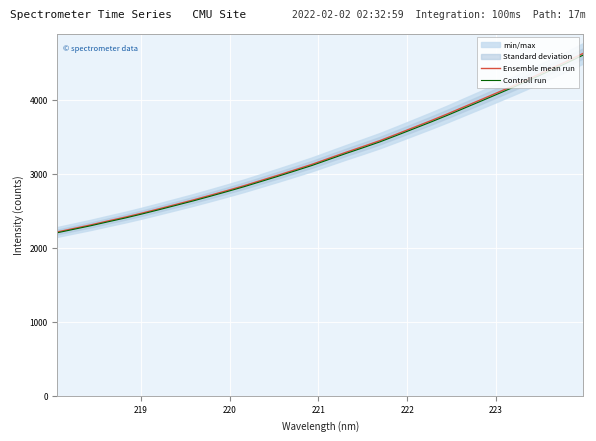

True or false: Ensemble mean run and Controll run intersect in this chart.

False